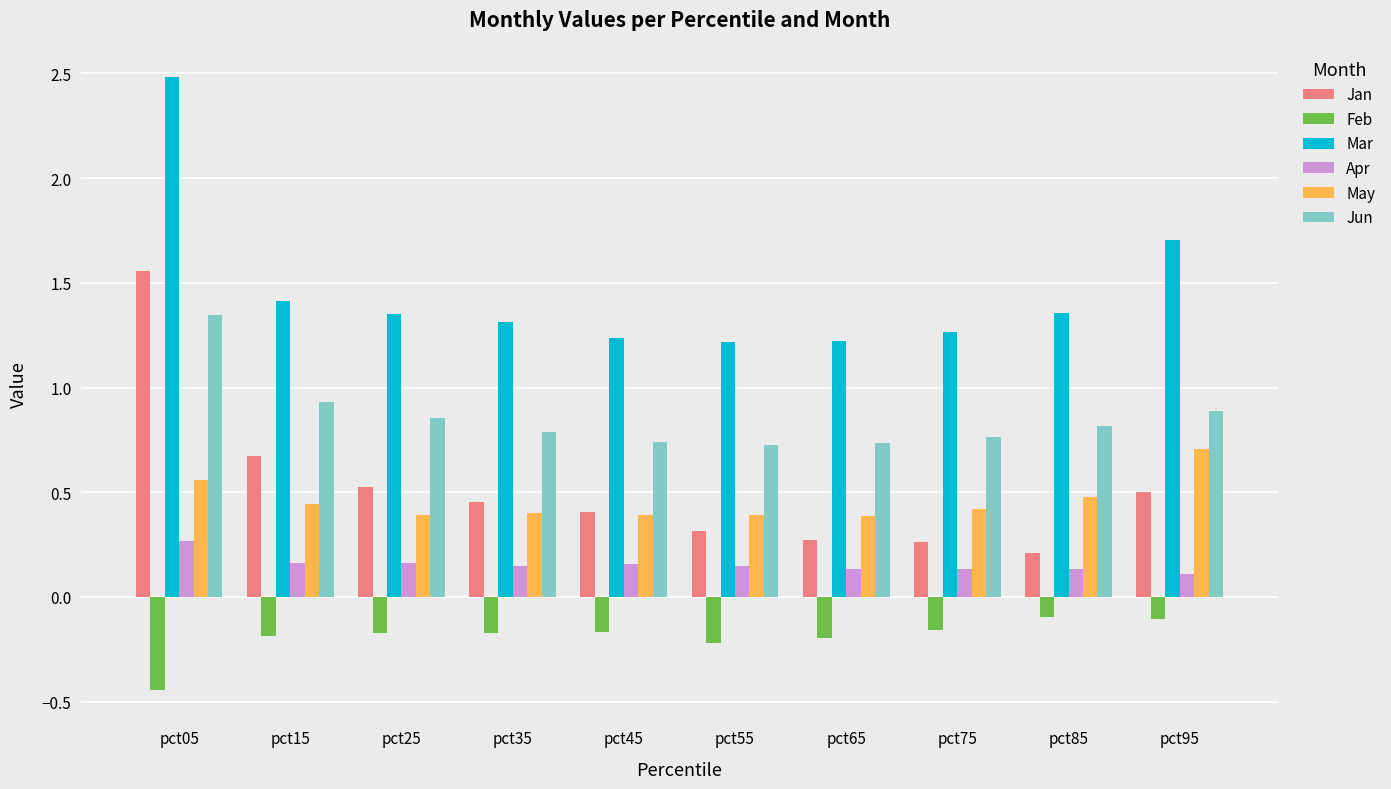

Is the value of Apr at pct15 greater than the value of Feb at pct75?

Yes